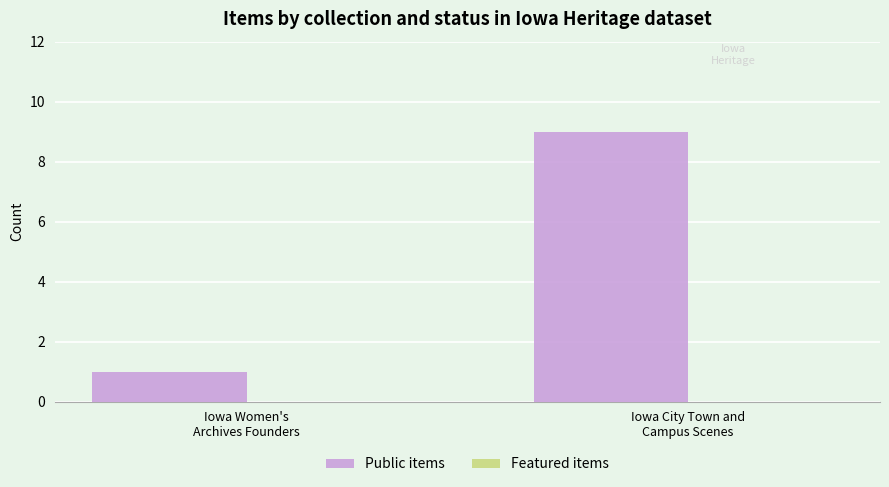

What is the average value?

5